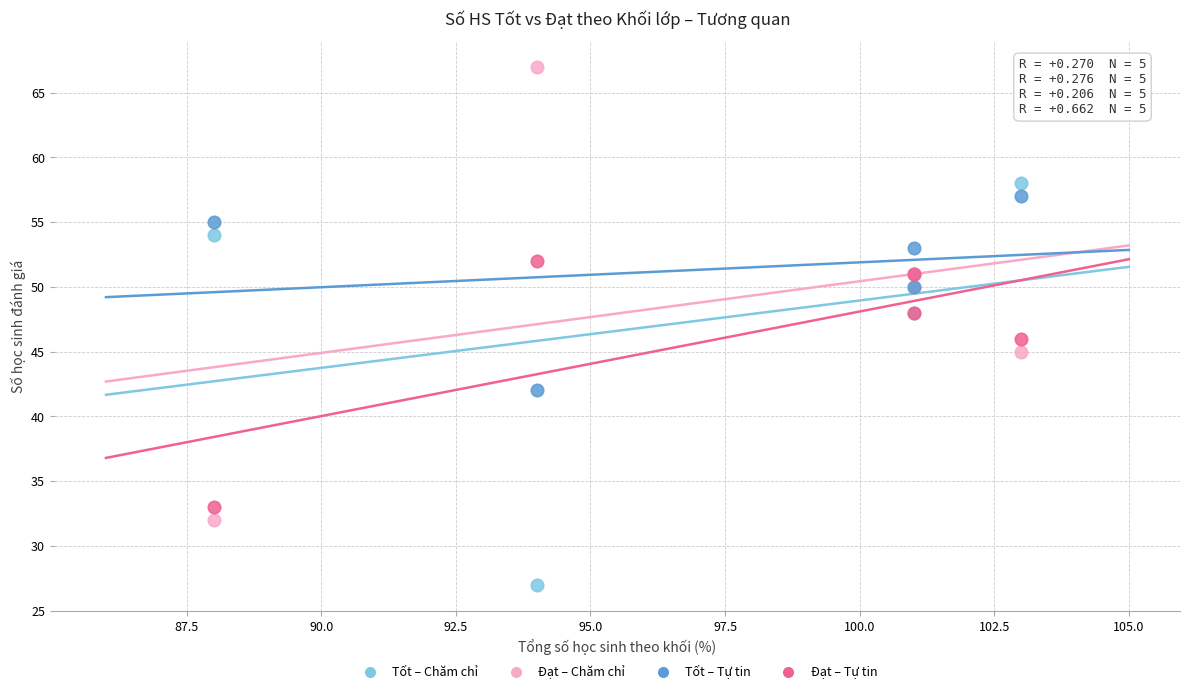

What are all the series names shown in the legend?

Tốt – Chăm chỉ, Đạt – Chăm chỉ, Tốt – Tự tin, Đạt – Tự tin